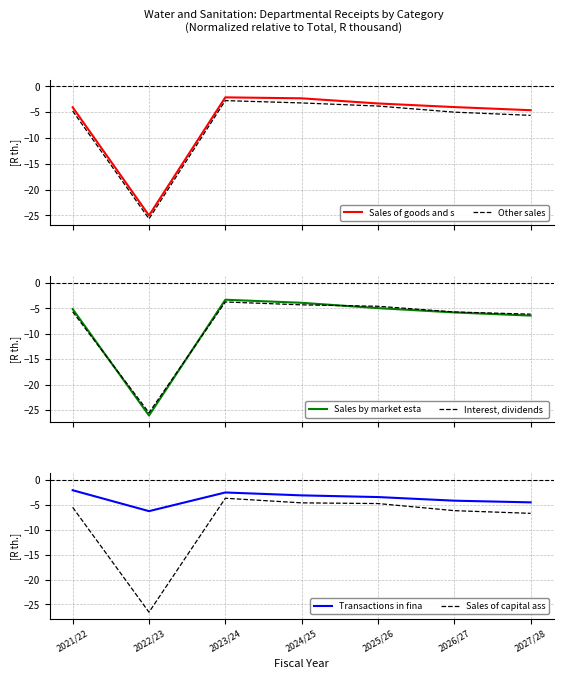

Where is the first local minimum for Interest, dividends ?

2022/23